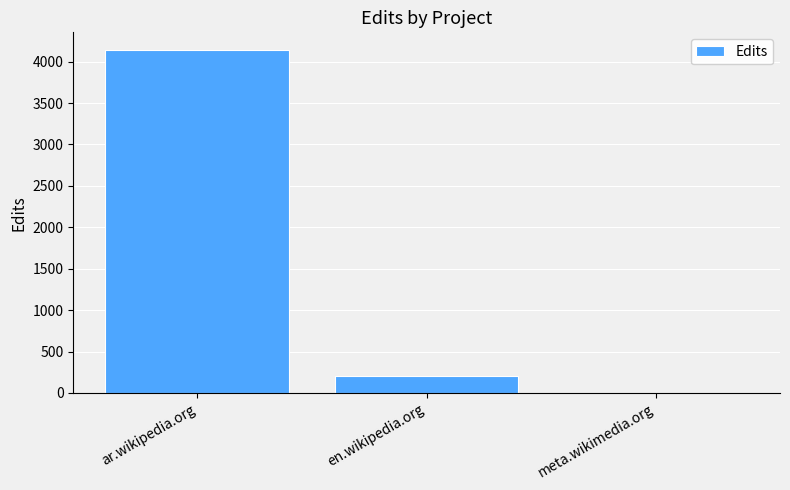

Where is the data nearest to the value 2073?

en.wikipedia.org